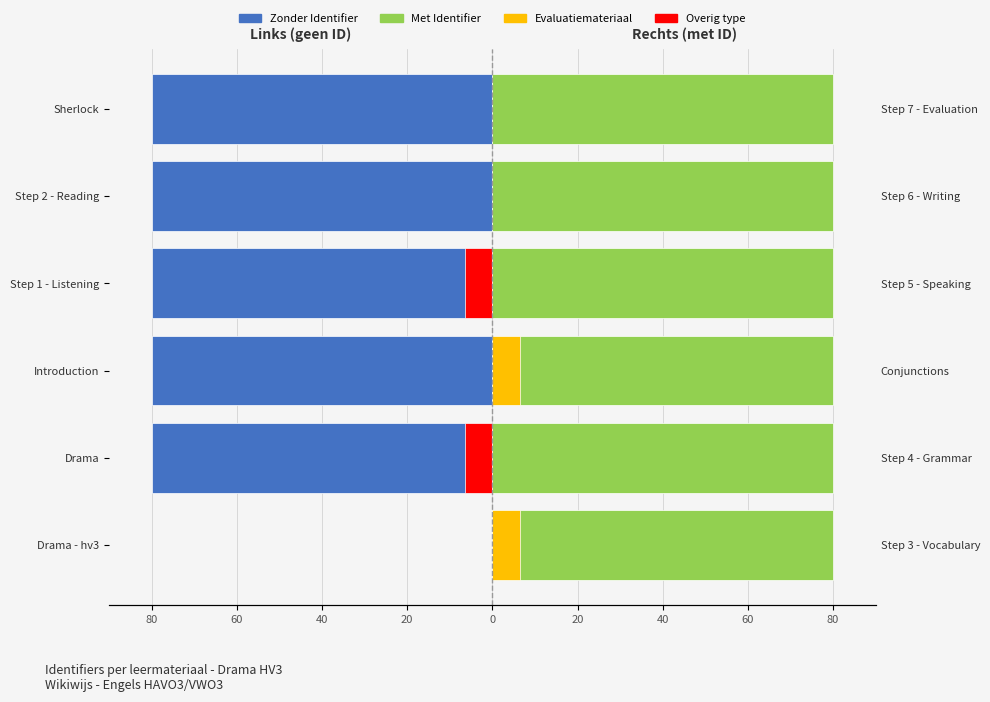

How many categories are shown in the chart?

6